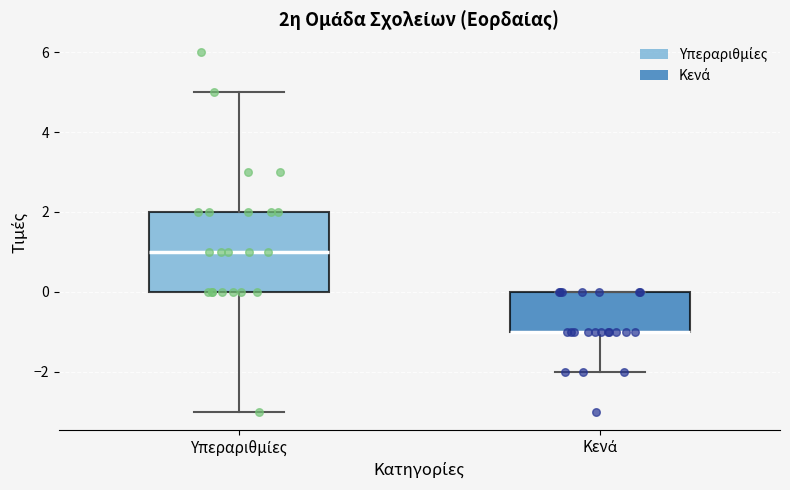

Comparing the boxes themselves (not the whiskers), which one is the tallest?

Υπεραριθμίες